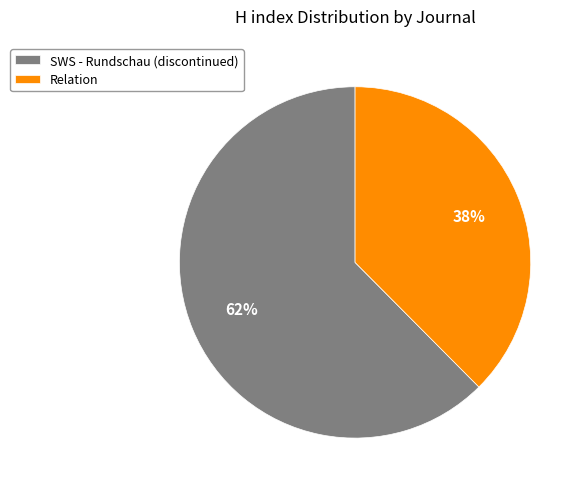

To the nearest percent, what is the combined percentage of Relation and SWS - Rundschau (discontinued)?

100%